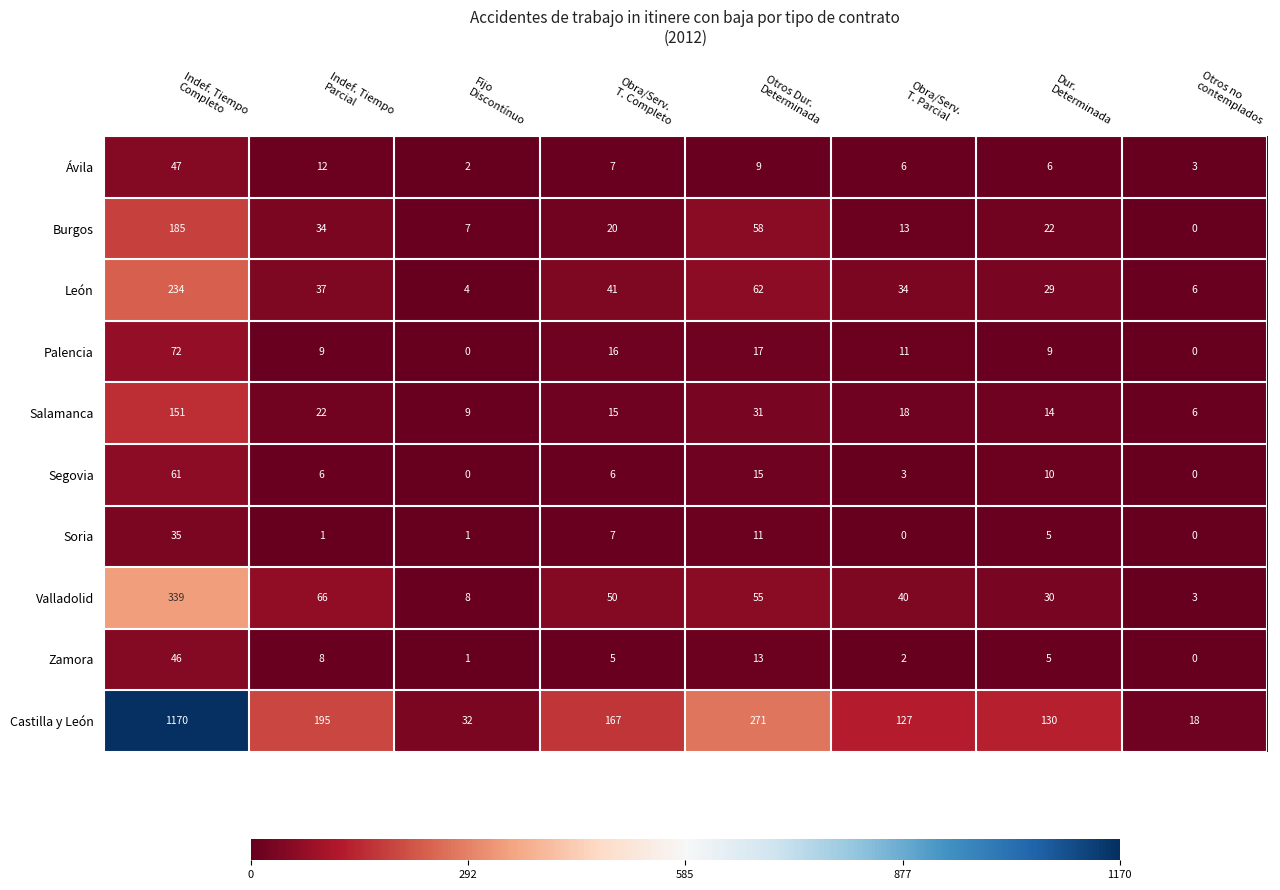

Count the number of categories in the chart.

8